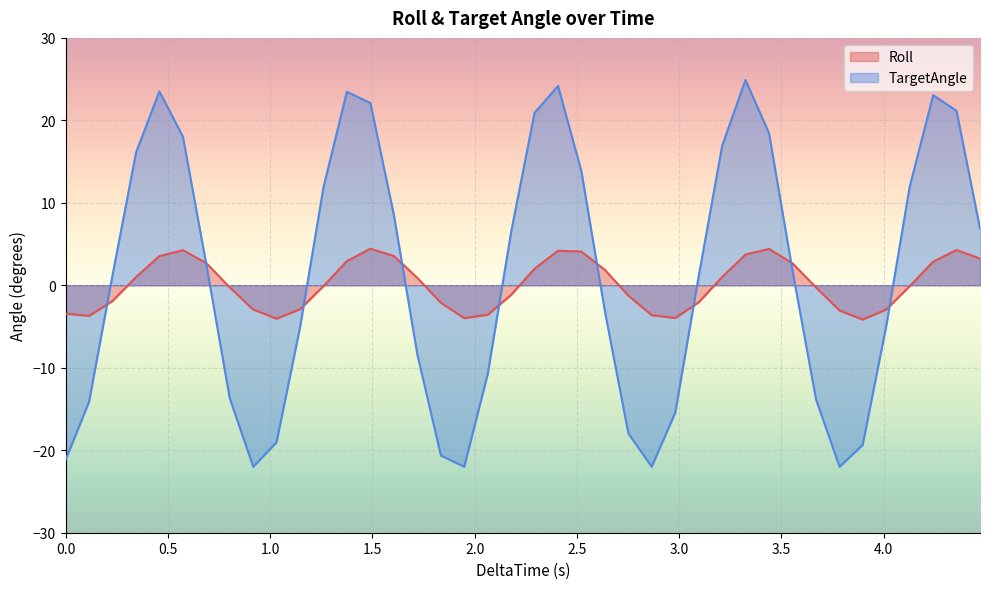

List the series in order of their peak value, highest first.

TargetAngle, Roll